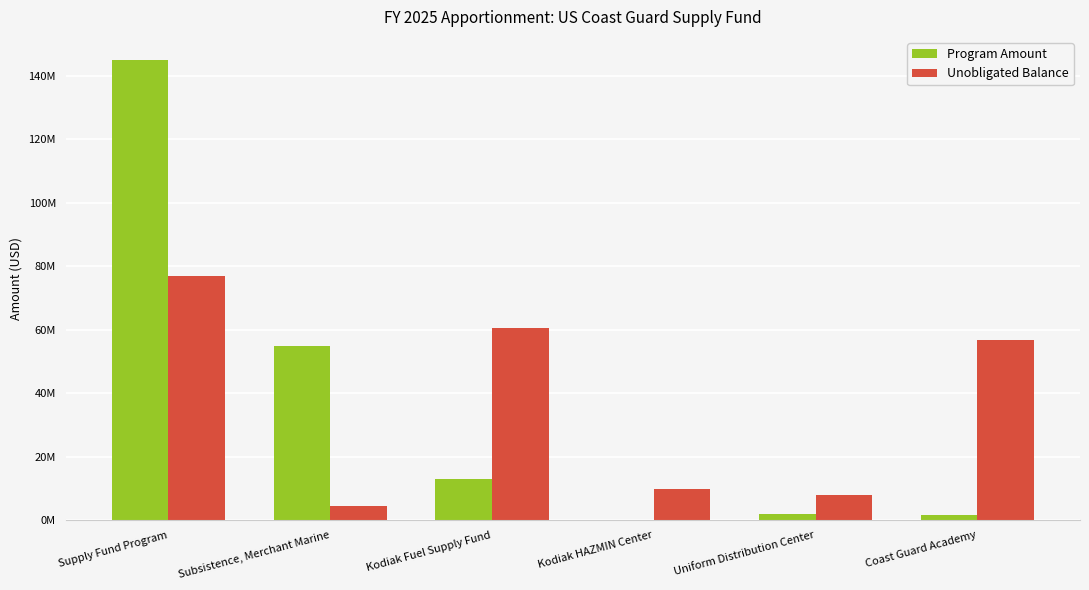

What is the label of the 3rd bar from the left?

Kodiak Fuel Supply Fund